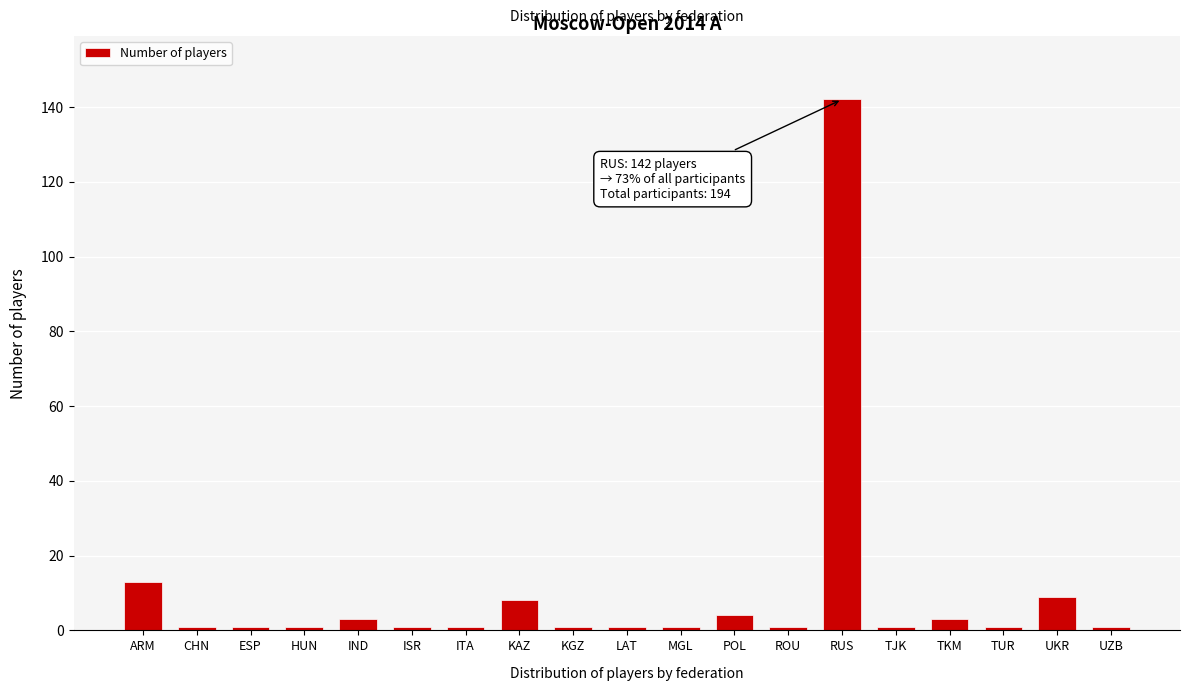

Reading left to right, extract all data points from this chart.

13	1	1	1	3	1	1	8	1	1	1	4	1	142	1	3	1	9	1